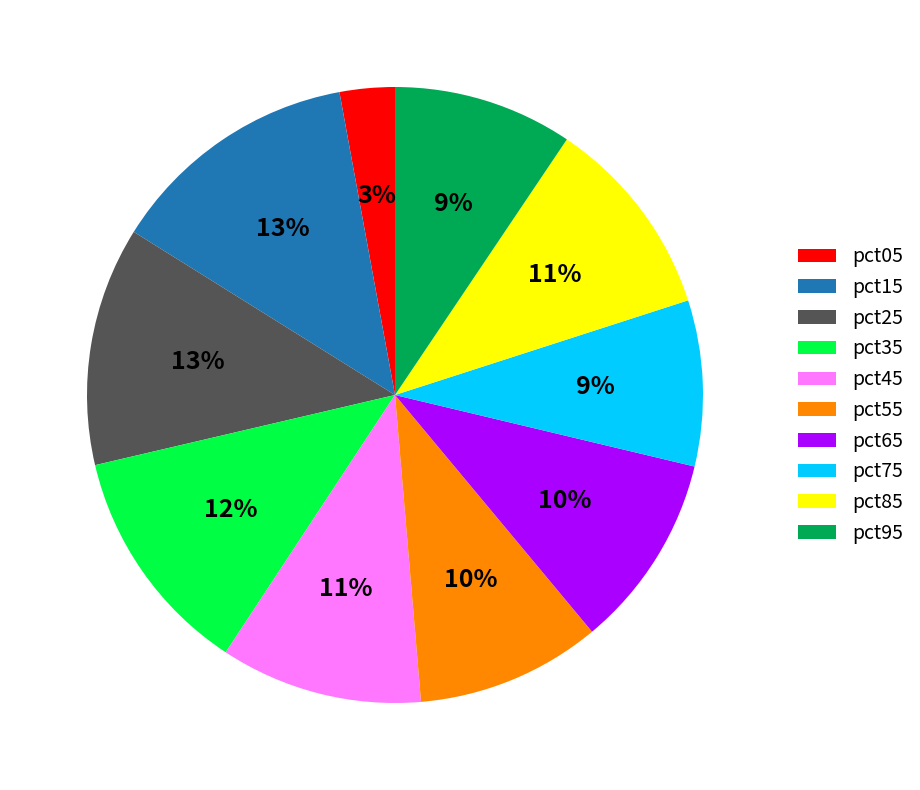

What is the ratio of the value at pct05 to the value at pct45?

0.3